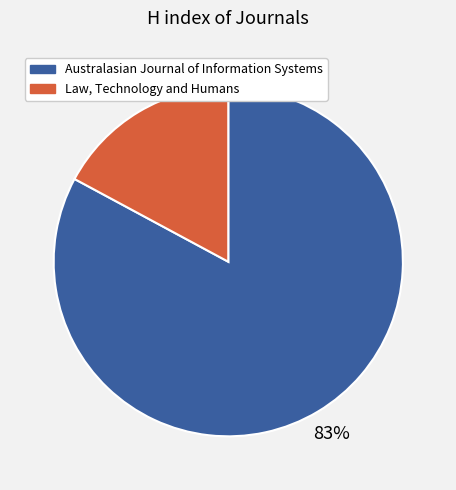

Rank the categories by value from highest to lowest.

Australasian Journal of Information Systems, Law, Technology and Humans